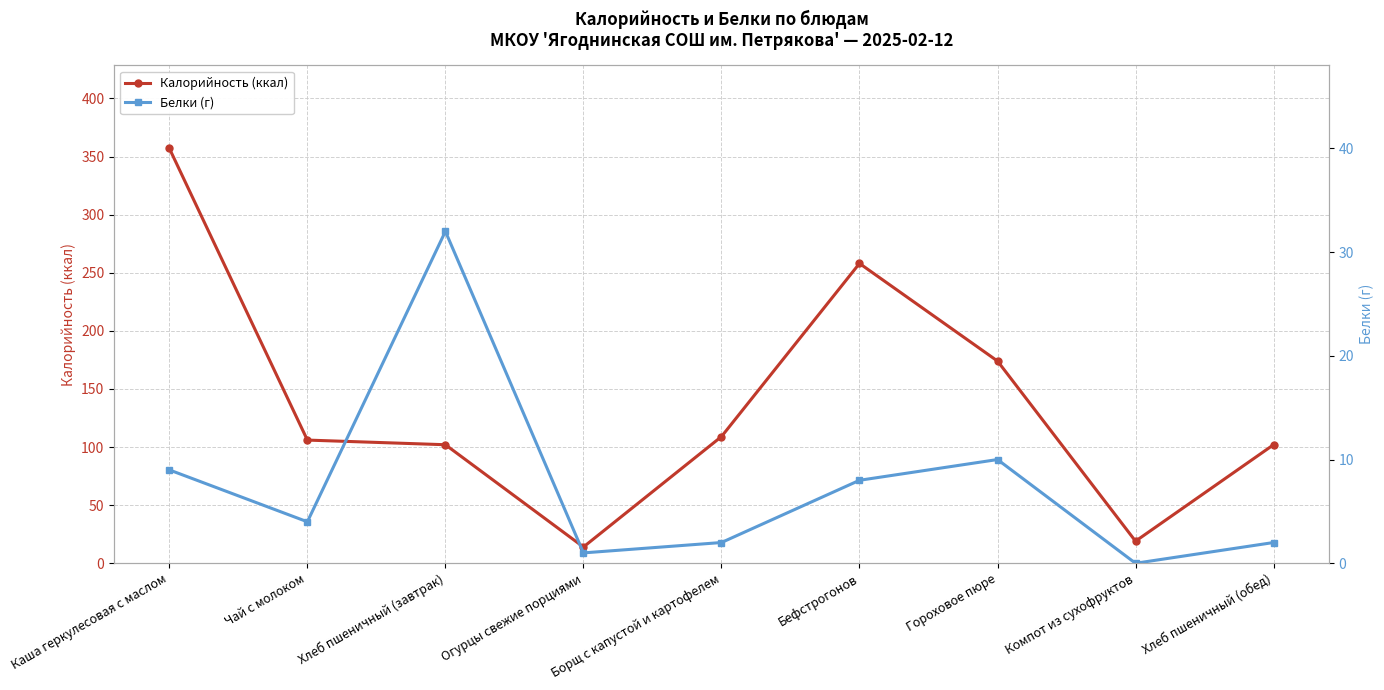

What is the sum of the Калорийность (ккал) values at Борщ с капустой и картофелем and Чай с молоком?

215